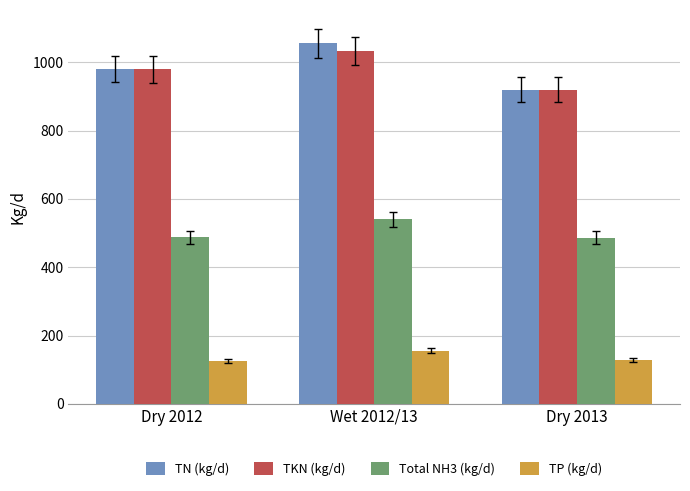

What is the total value across all series at Dry 2013?

2455.3